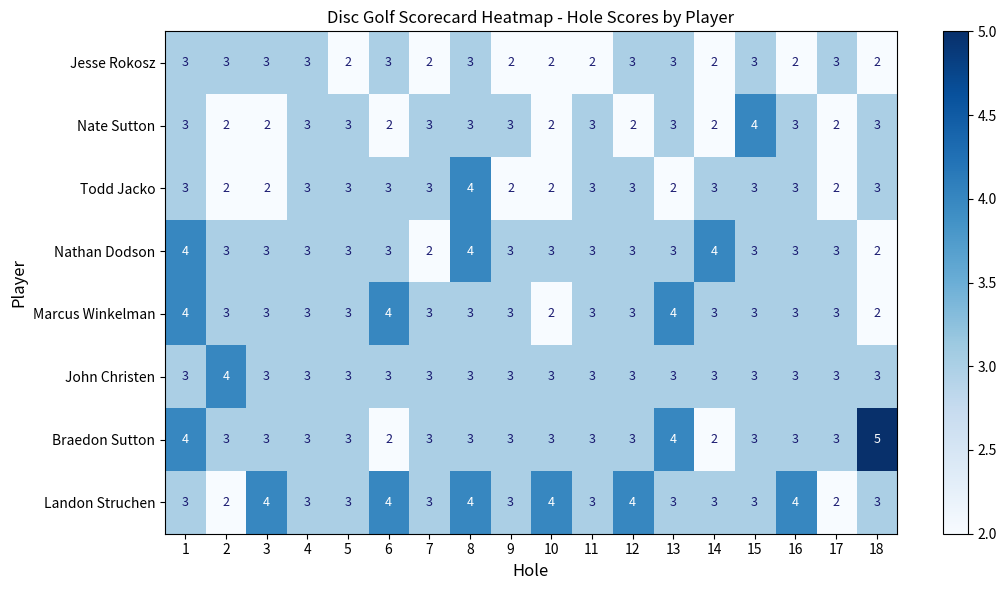

What is the maximum value shown in the chart?

5